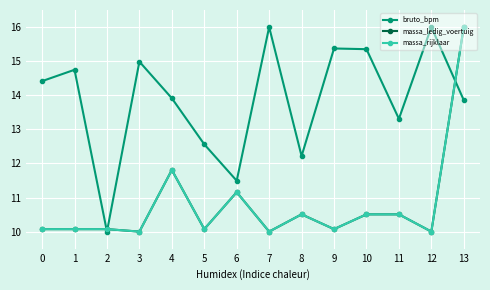

How many lines are shown in the chart?

3